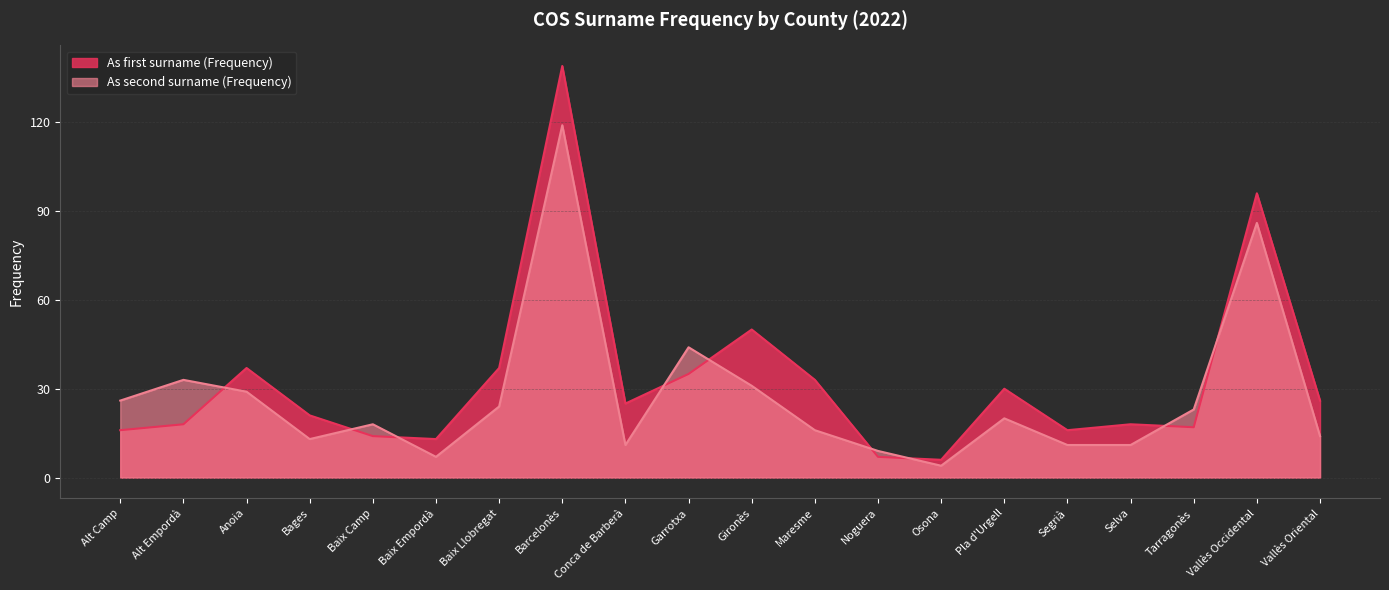

Between Tarragonès and Bages, which is larger?

Bages